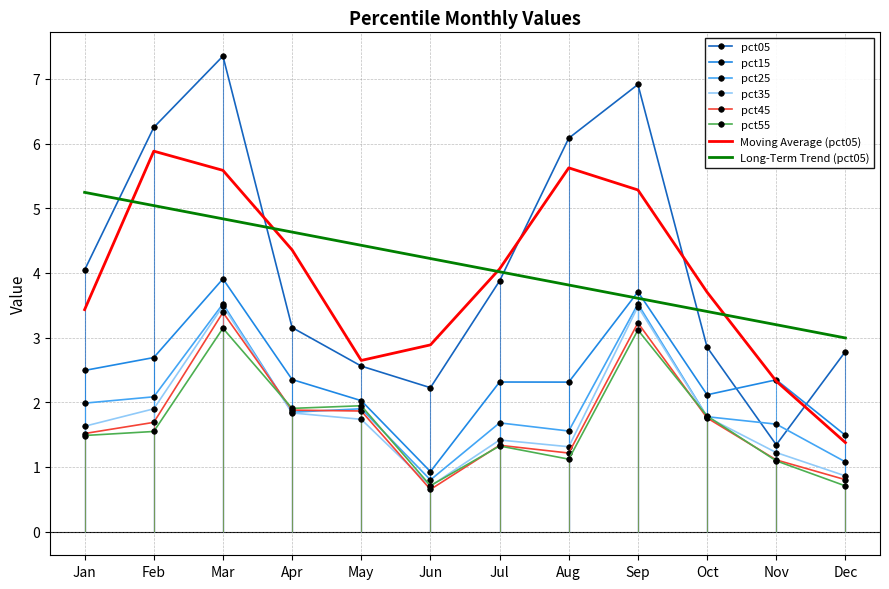

Reading right to left, what are all the values shown in this chart?

pct05: Dec=2.8	Nov=1.3	Oct=2.9	Sep=6.9	Aug=6.1	Jul=3.9	Jun=2.2	May=2.6	Apr=3.2	Mar=7.4	Feb=6.3	Jan=4.0
pct15: Dec=1.5	Nov=2.3	Oct=2.1	Sep=3.7	Aug=2.3	Jul=2.3	Jun=0.9	May=2.0	Apr=2.4	Mar=3.9	Feb=2.7	Jan=2.5
pct25: Dec=1.1	Nov=1.7	Oct=1.8	Sep=3.5	Aug=1.6	Jul=1.7	Jun=0.8	May=1.9	Apr=1.8	Mar=3.5	Feb=2.1	Jan=2.0
pct35: Dec=0.9	Nov=1.2	Oct=1.8	Sep=3.5	Aug=1.3	Jul=1.4	Jun=0.7	May=1.7	Apr=1.8	Mar=3.5	Feb=1.9	Jan=1.6
pct45: Dec=0.8	Nov=1.1	Oct=1.8	Sep=3.2	Aug=1.2	Jul=1.3	Jun=0.7	May=1.9	Apr=1.9	Mar=3.4	Feb=1.7	Jan=1.5
pct55: Dec=0.7	Nov=1.1	Oct=1.8	Sep=3.1	Aug=1.1	Jul=1.3	Jun=0.7	May=1.9	Apr=1.9	Mar=3.1	Feb=1.5	Jan=1.5